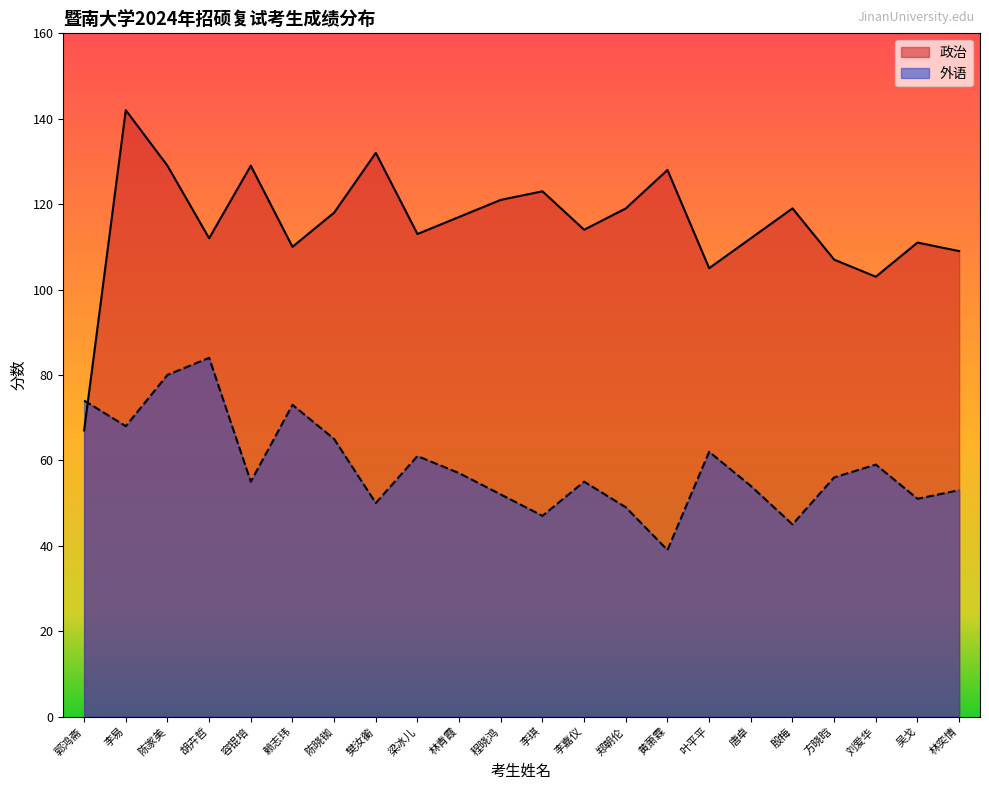

At 刘爱华, list the series in order from largest to smallest.

政治, 外语